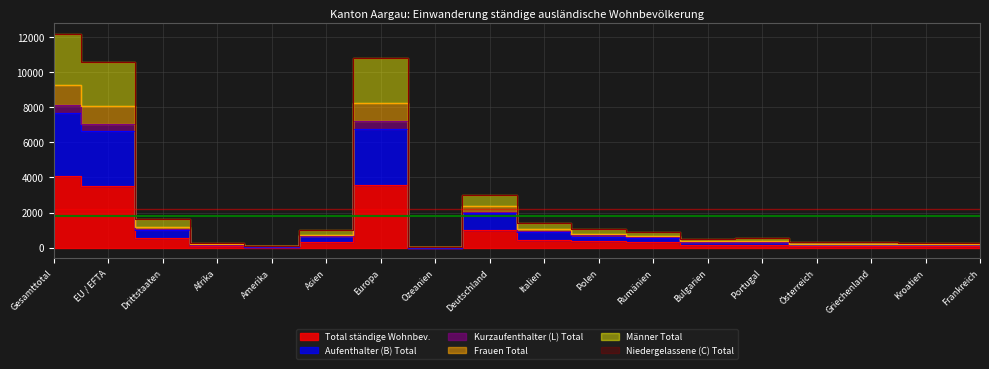

Does the chart display data point markers on the line(s)?

No